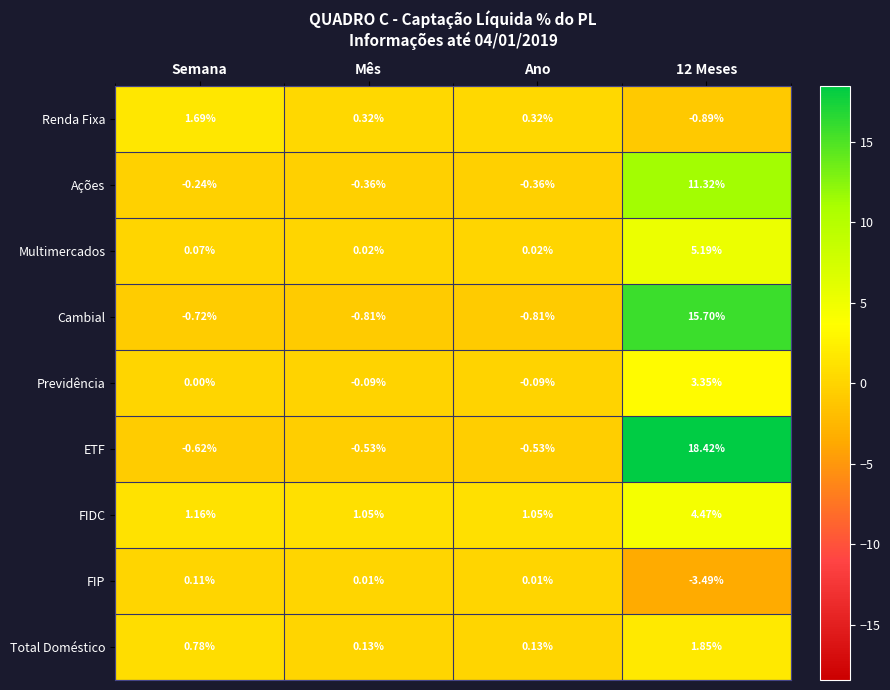

What is the spread (max minus min) of values at Semana?

2.4